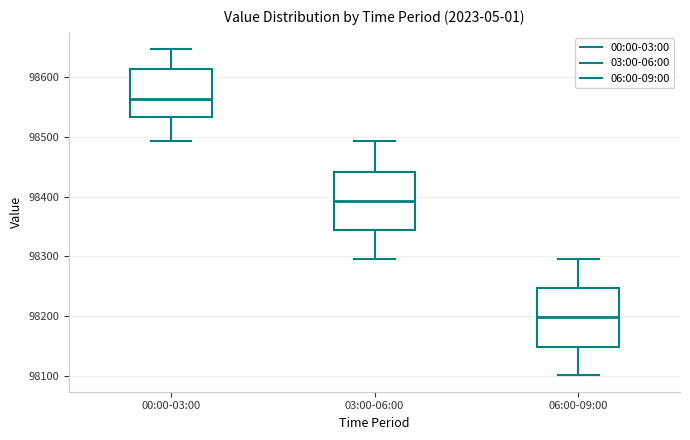

Reading left to right, transcribe this box plot: for each box, give where its median line is, the range the box spans, and where its two whiskers end, as read against the y-axis. The values are not printed on the chart, so give them approximately, as read against the axis.

00:00-03:00: median 98560, box 98530 to 98610, whiskers 98490 to 98650
03:00-06:00: median 98390, box 98340 to 98440, whiskers 98300 to 98490
06:00-09:00: median 98200, box 98150 to 98250, whiskers 98100 to 98300